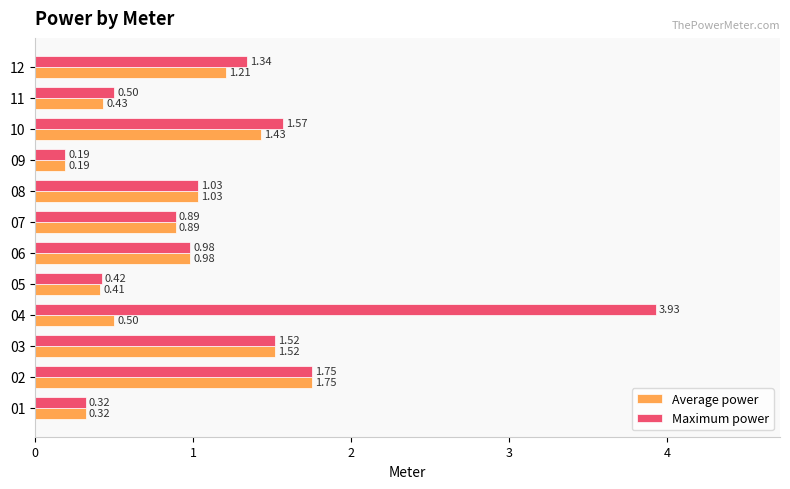

Rank the series by their maximum value, from lowest to highest.

Average power, Maximum power